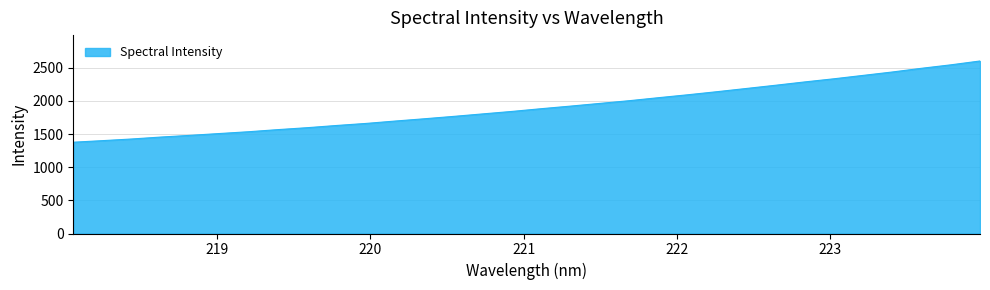

What is the minimum value shown in the chart?

1376.1